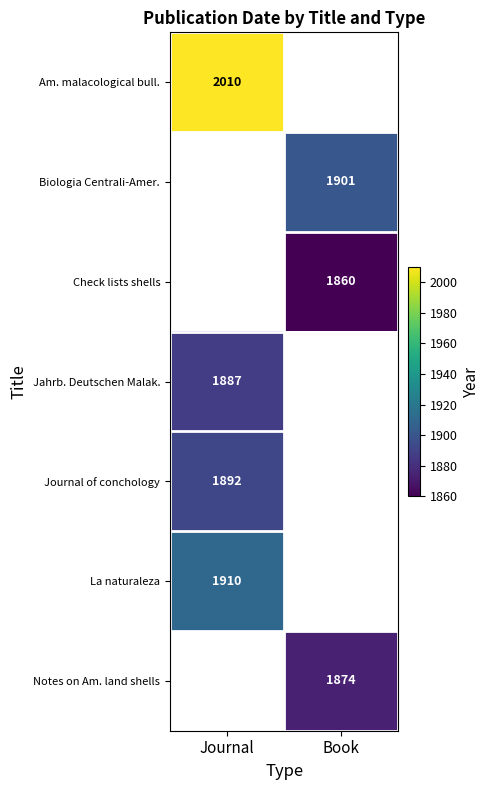

The value of Check lists shells at Book is 2878. True or false?

False